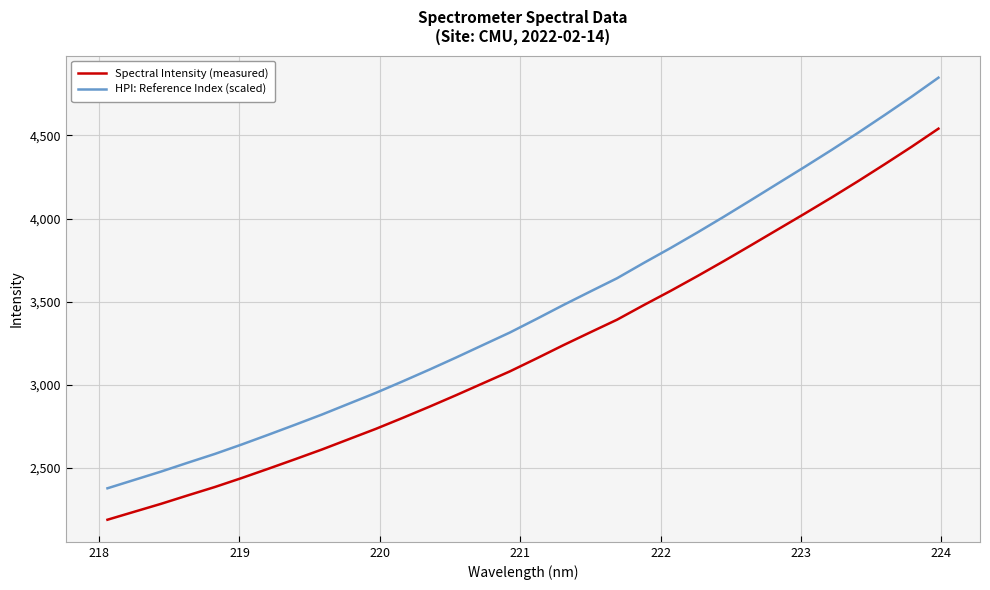

What is the difference between the second highest and second lowest values in the HPI: Reference Index (scaled) series?

2307.7